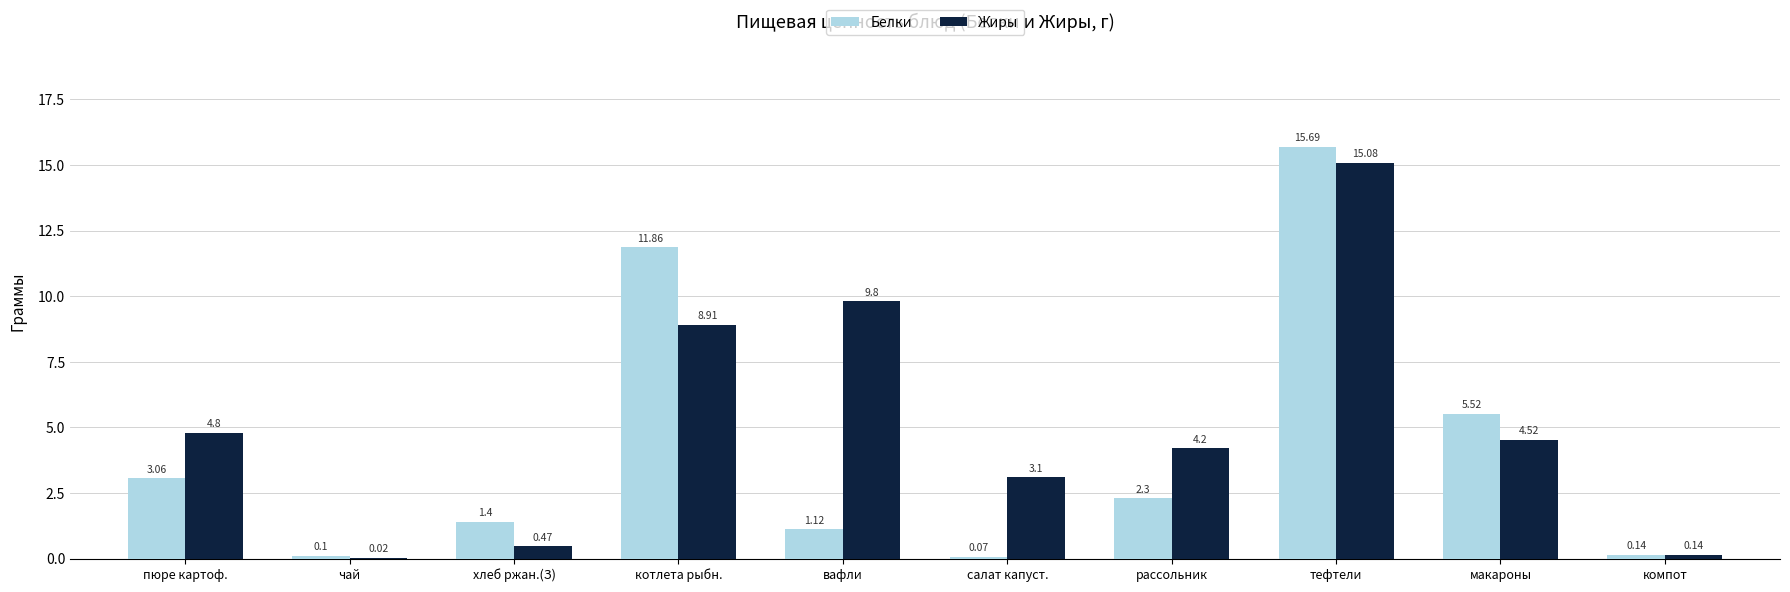

What value does the Белки series have at макароны?

5.5